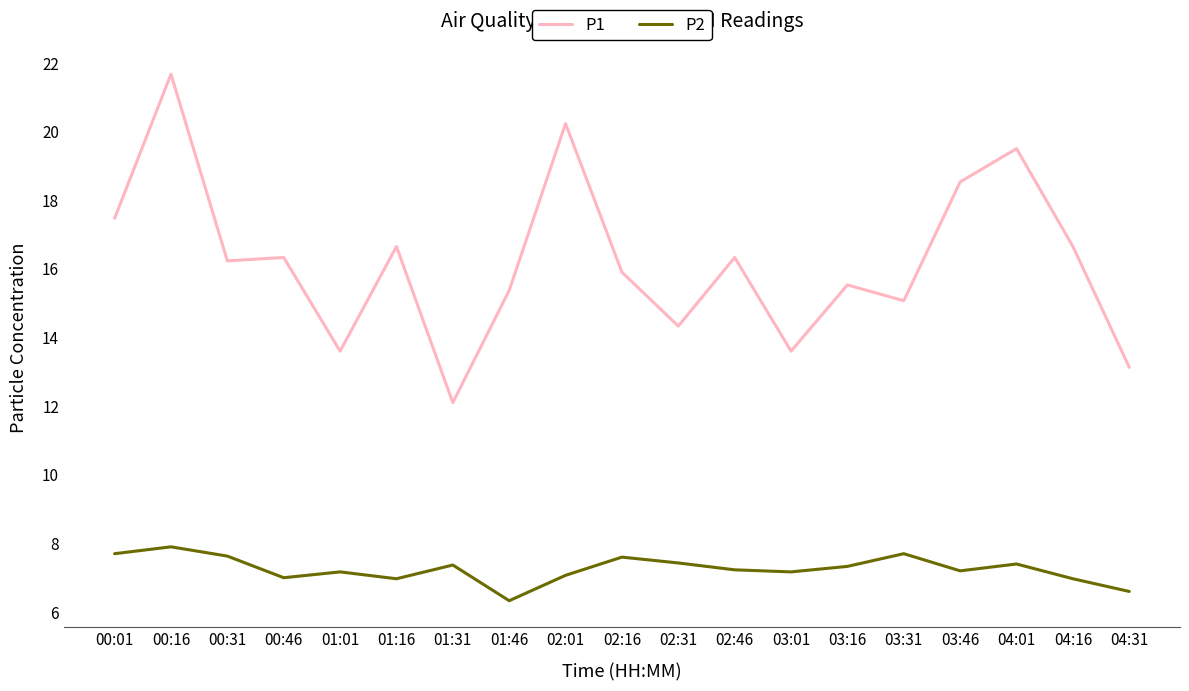

What is the difference between the highest and lowest values at 02:31?

6.9